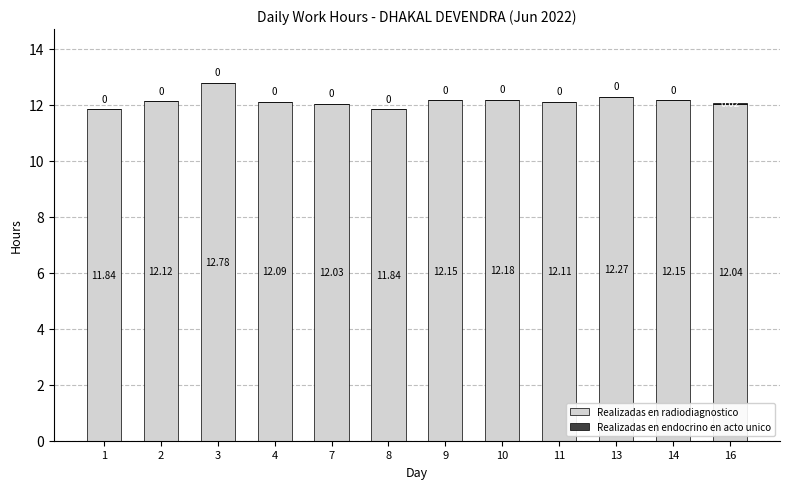

What is the sum of all Realizadas en radiodiagnostico values?

145.6